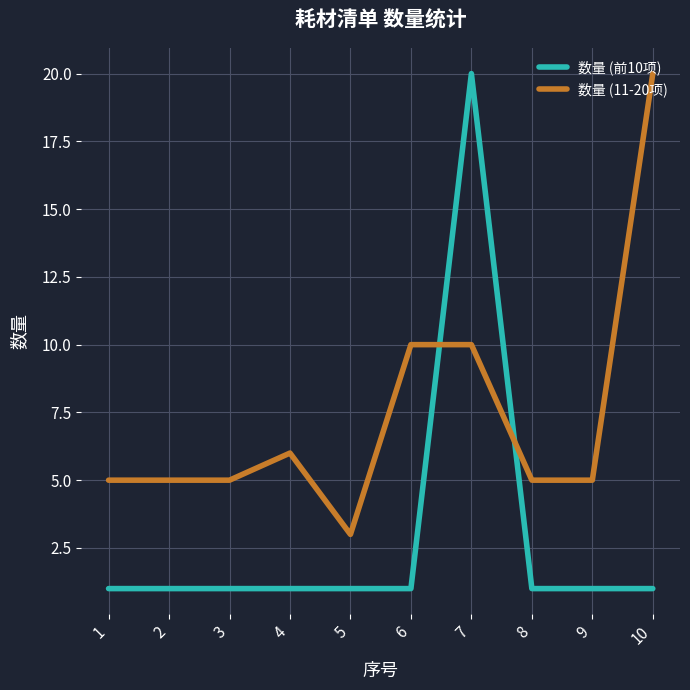

After their last crossing, which series has the higher values: 数量 (前10项) or 数量 (11-20项)?

数量 (11-20项)